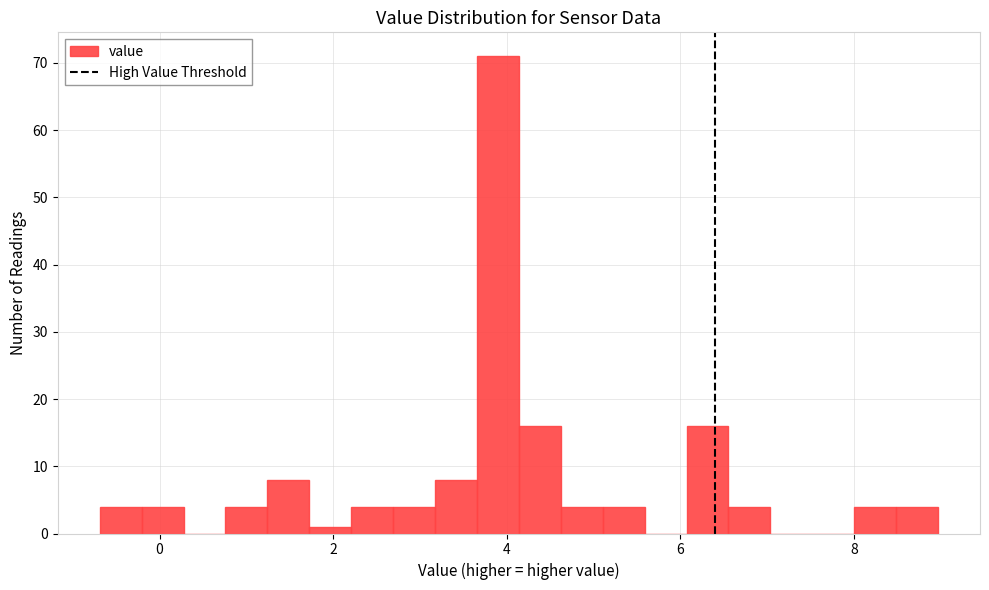

Around what value on the x-axis is the tallest bar? Give the approximate position of its centre, as read against the axis.

3.8